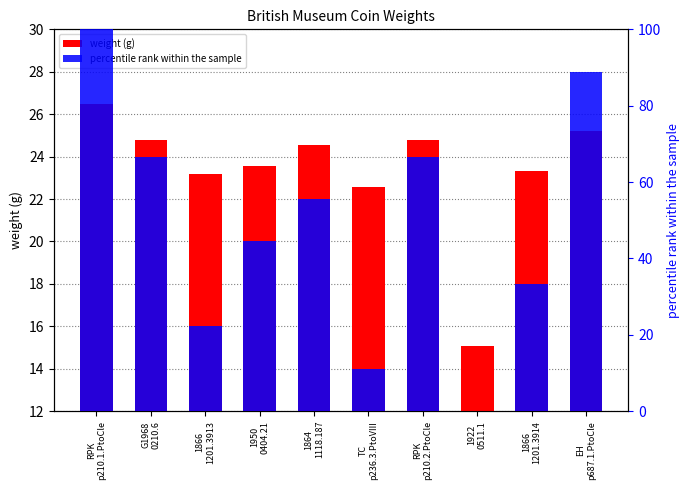

Reading left to right, extract all data points from this chart.

weight (g): 26.5	24.8	23.2	23.6	24.6	22.6	24.8	15.1	23.3	25.2
percentile rank within the sample: 100.0	66.7	22.2	44.4	55.6	11.1	66.7	0.0	33.3	88.9